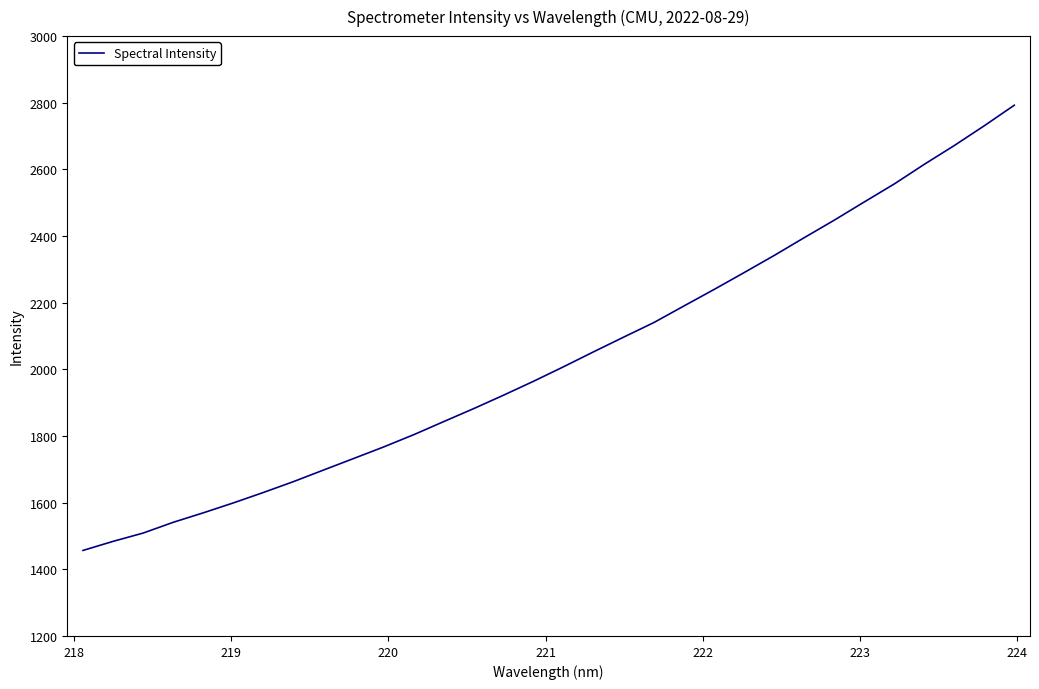

What is the greatest value displayed?

2792.6